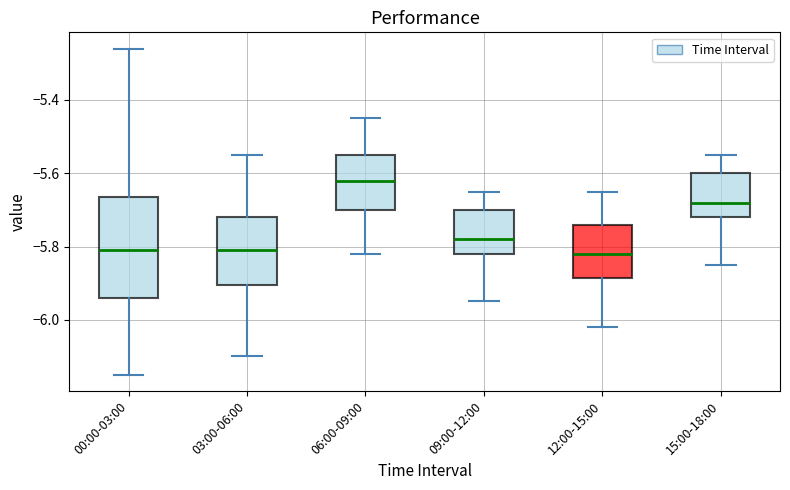

Reading left to right, transcribe this box plot: for each box, give where its median line is, the range the box spans, and where its two whiskers end, as read against the y-axis. The values are not printed on the chart, so give them approximately, as read against the axis.

00:00-03:00: median -5.80, box -5.94 to -5.66, whiskers -6.14 to -5.26
03:00-06:00: median -5.80, box -5.90 to -5.72, whiskers -6.10 to -5.54
06:00-09:00: median -5.62, box -5.70 to -5.54, whiskers -5.82 to -5.44
09:00-12:00: median -5.78, box -5.82 to -5.70, whiskers -5.94 to -5.64
12:00-15:00: median -5.82, box -5.88 to -5.74, whiskers -6.02 to -5.64
15:00-18:00: median -5.68, box -5.72 to -5.60, whiskers -5.84 to -5.54